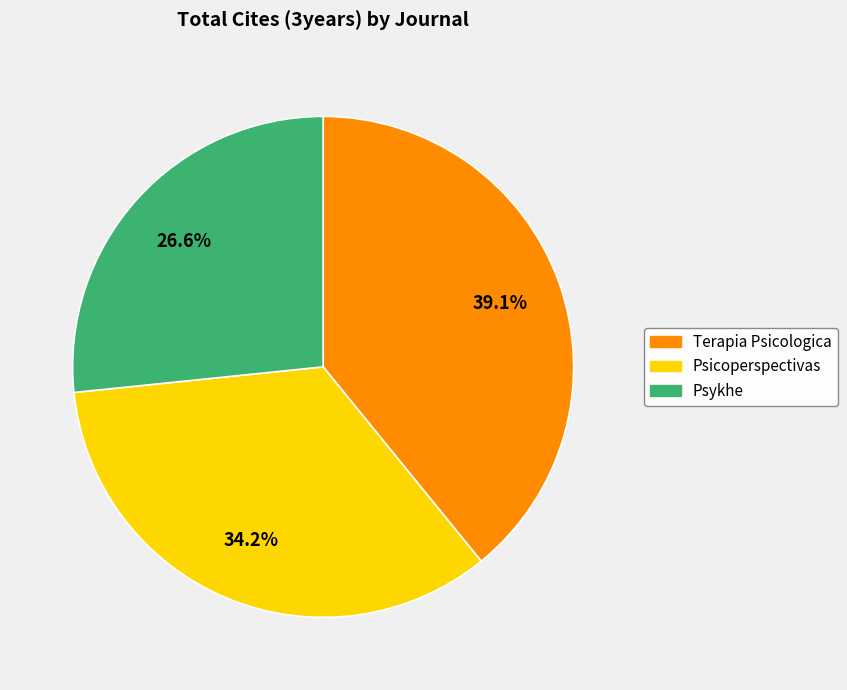

Which category has the smallest portion of the pie?

Psykhe